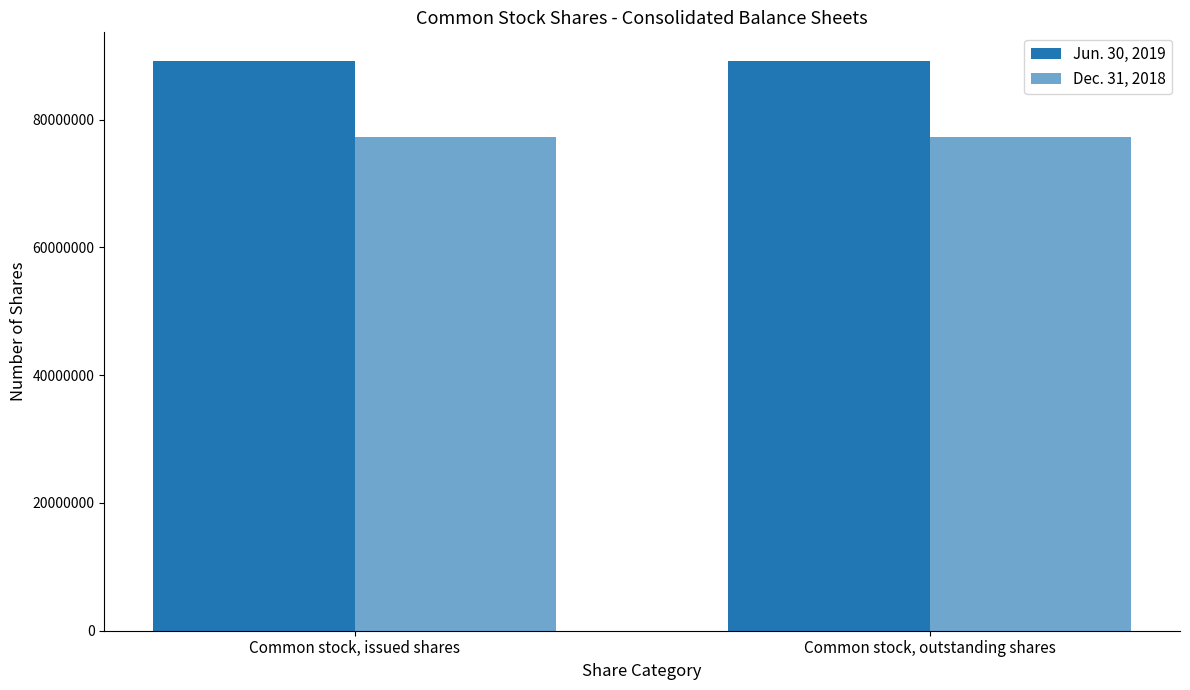

The Dec. 31, 2018 series shows 77307521 at Common stock, issued shares. True or false?

True